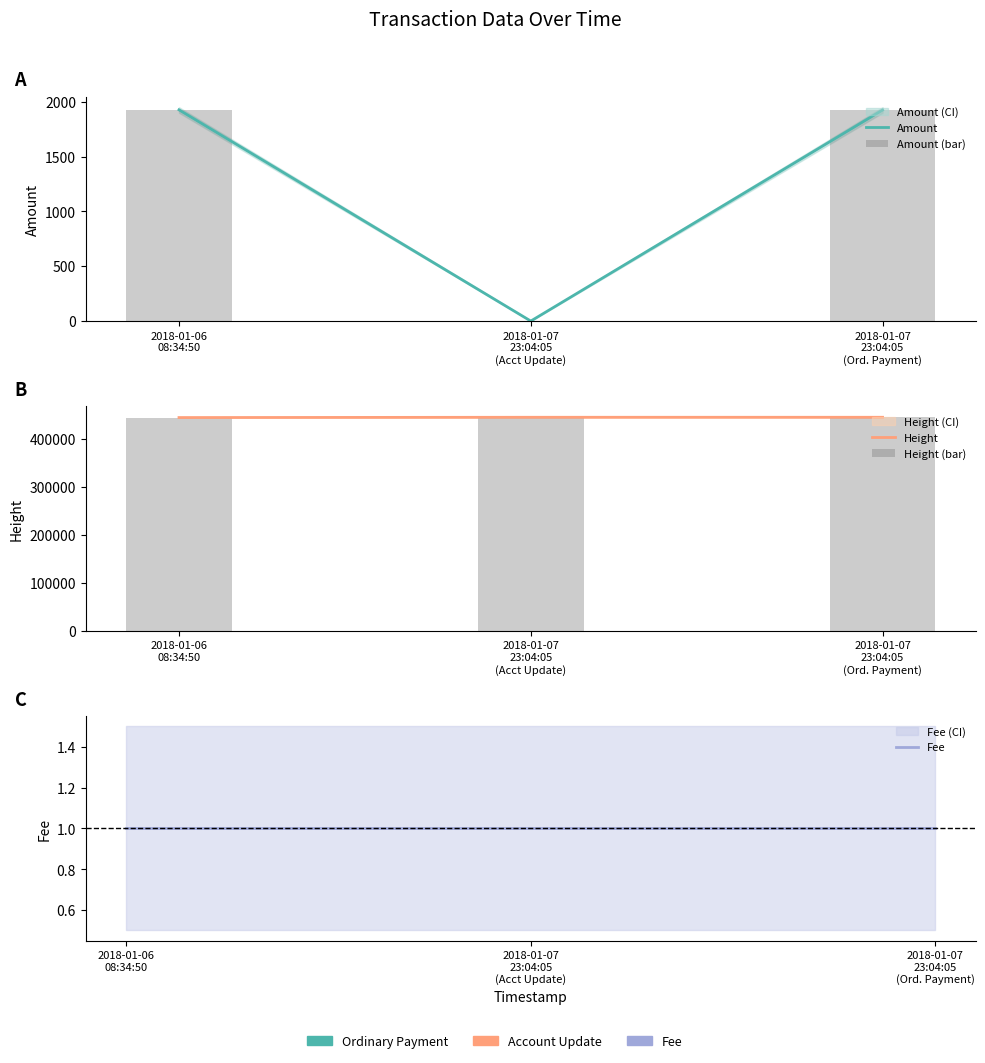

What is the label of the 3rd bar from the left?

2018-01-07
23:04:05
(Ord. Payment)